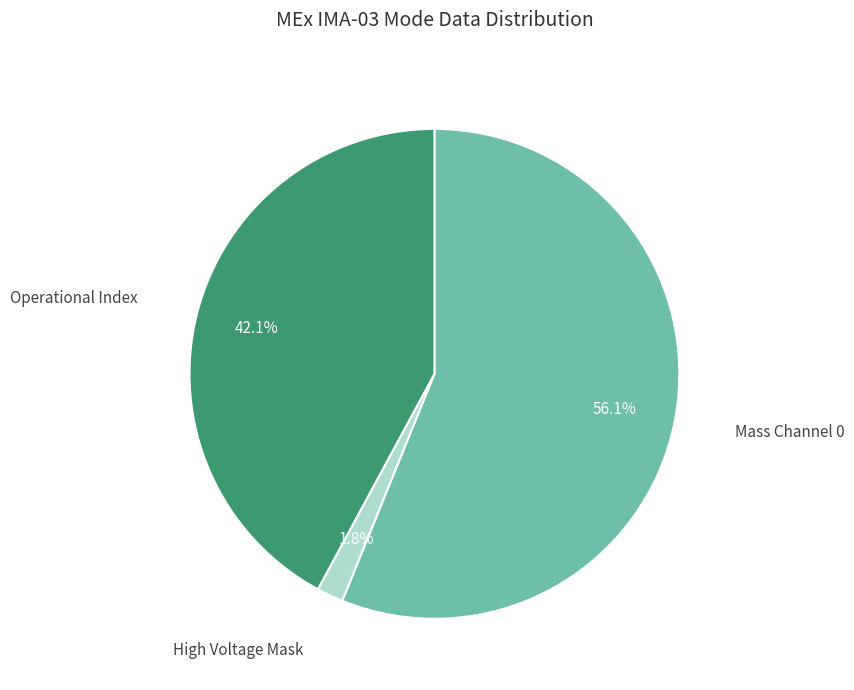

The Operational Index slice represents 99% of the pie. True or false?

False